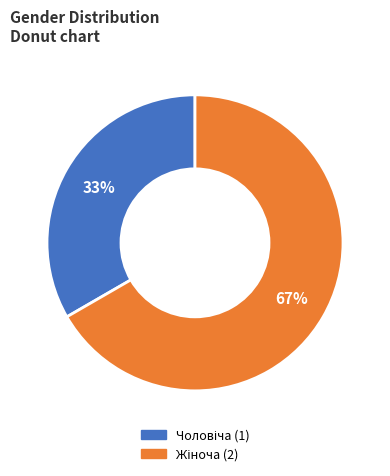

To the nearest percent, what is the average slice percentage?

50%